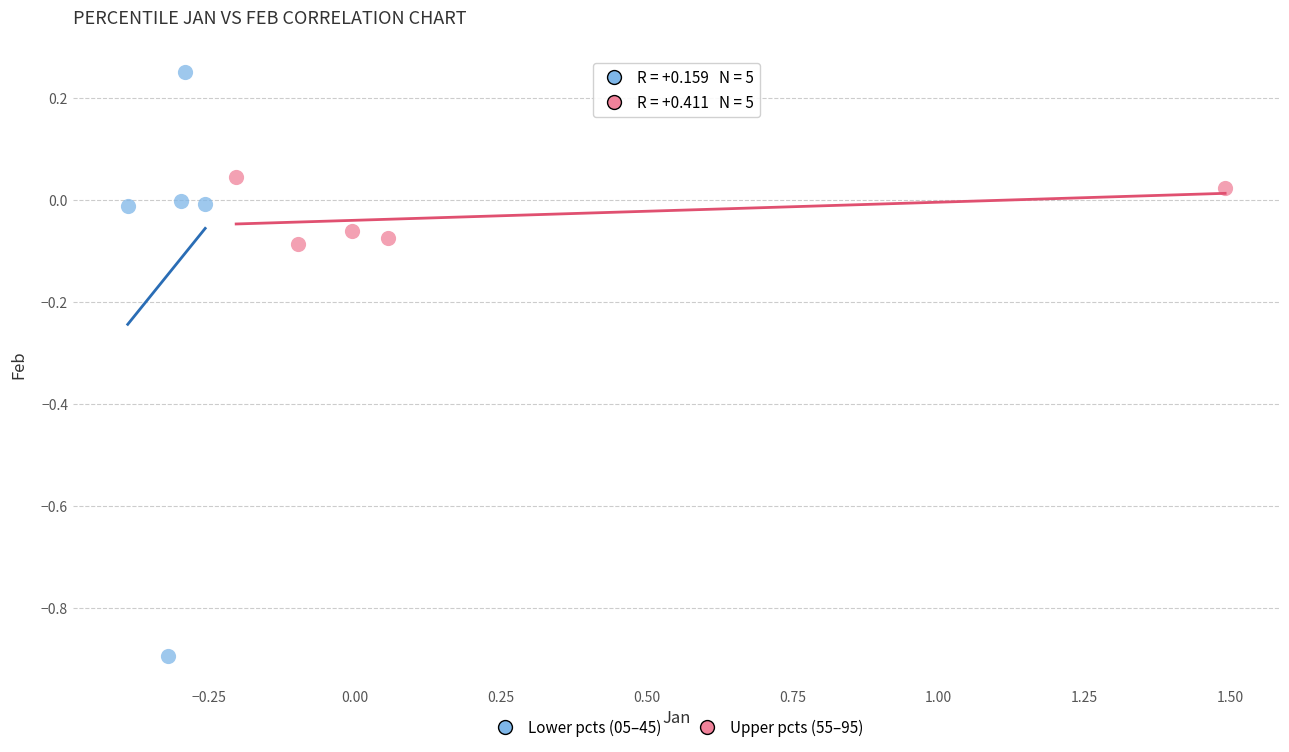

What are all the series names shown in the legend?

Lower pcts (05–45), Upper pcts (55–95)